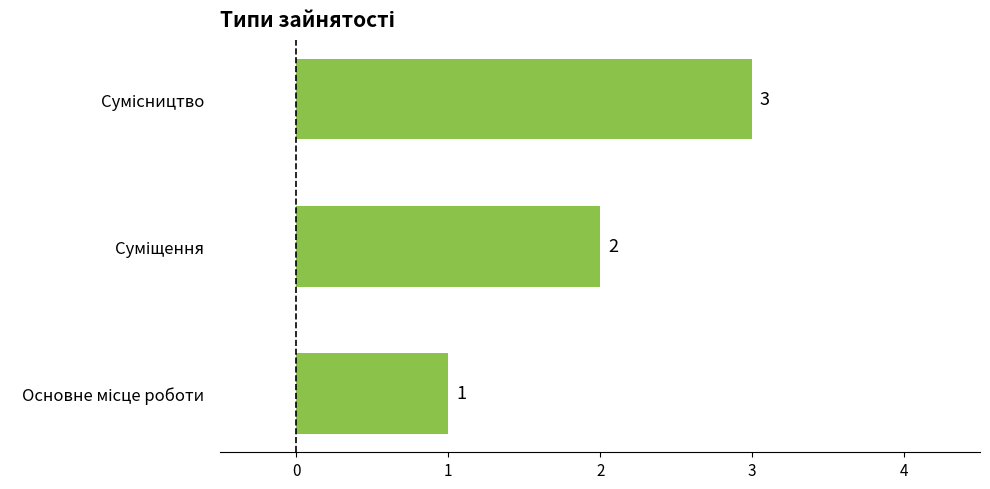

What is the maximum value shown in the chart?

3